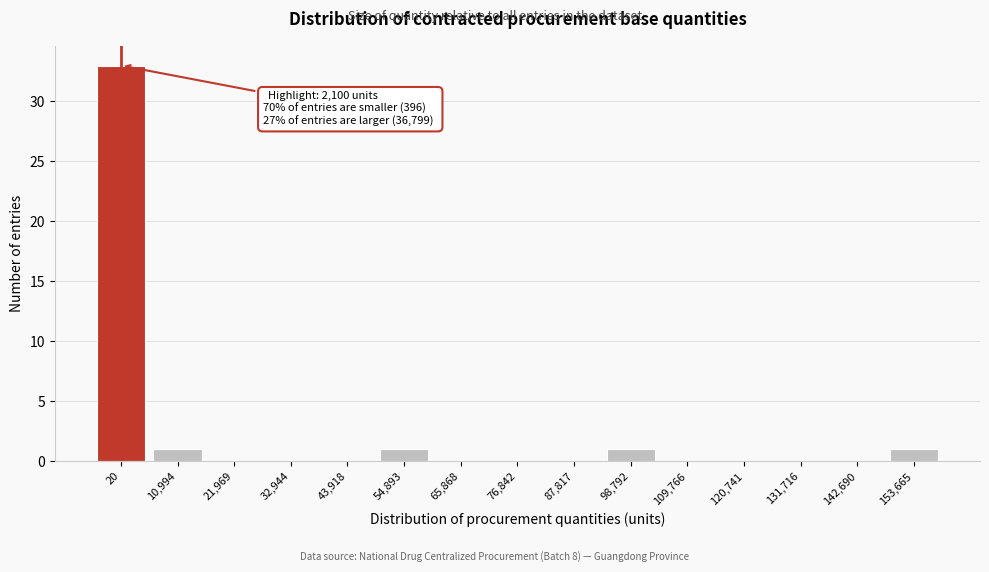

Reading right to left, transcribe all the data shown in this chart.

153,665=1	142,690=0	131,716=0	120,741=0	109,766=0	98,792=1	87,817=0	76,842=0	65,868=0	54,893=1	43,918=0	32,944=0	21,969=0	10,994=1	20=33